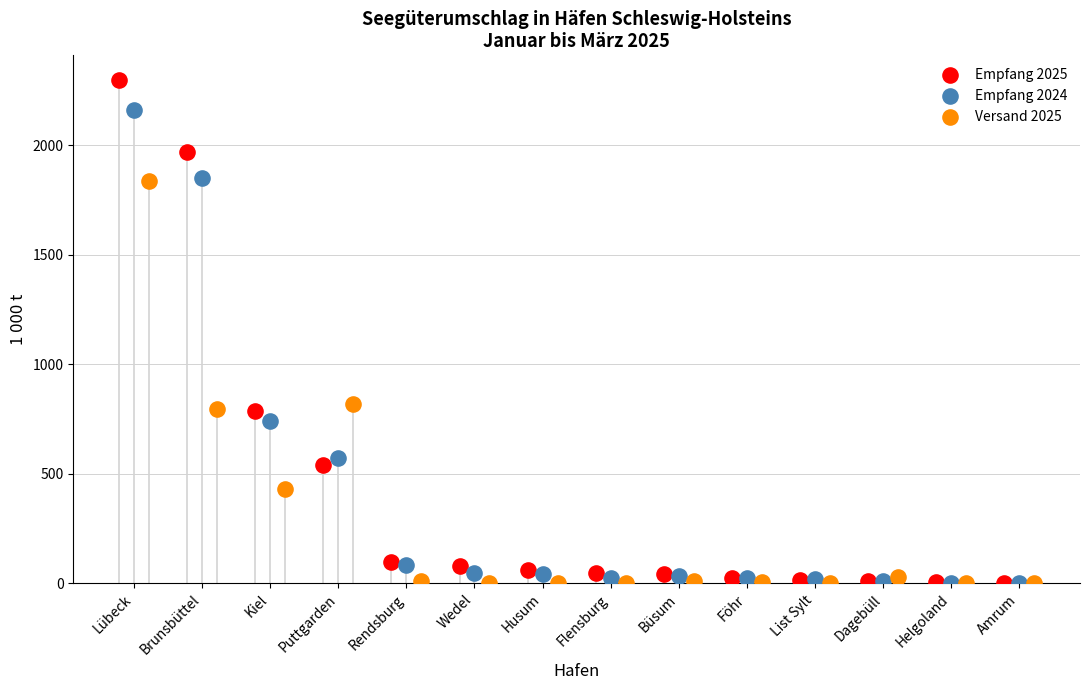

Which series has the widest spread of Y values?

Empfang 2025